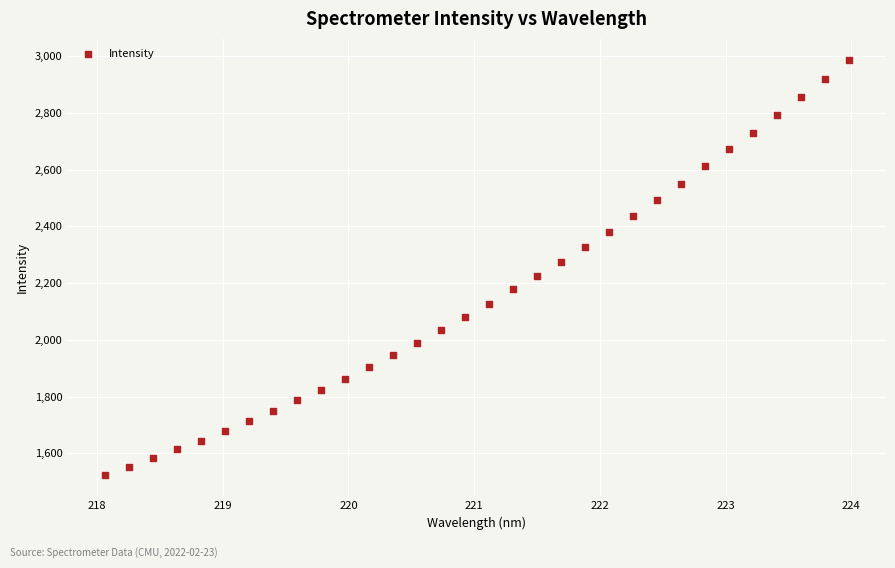

What is the range of X values (max minus min)?

5.9